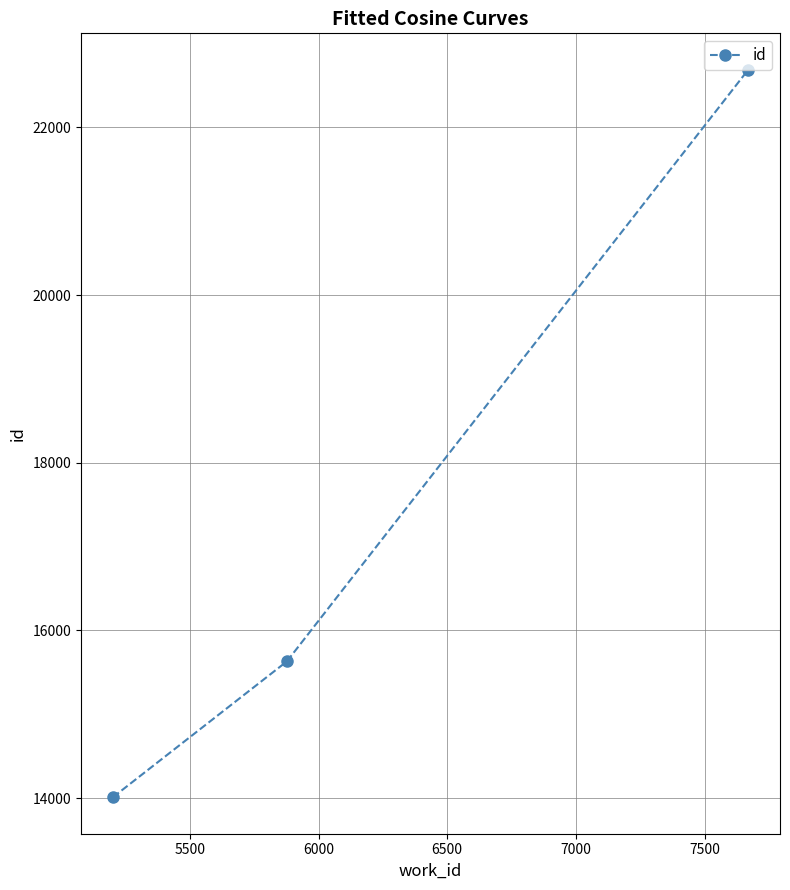

What is the greatest value displayed?

22687